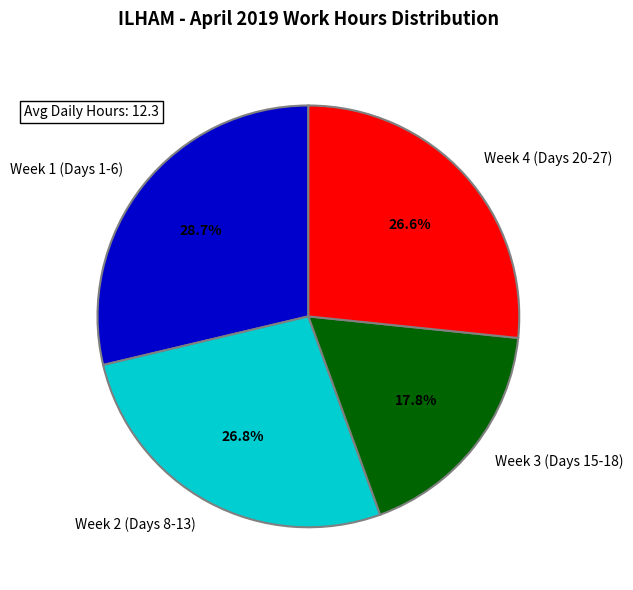

Which has a higher value, Week 3 (Days 15-18) or Week 1 (Days 1-6)?

Week 1 (Days 1-6)